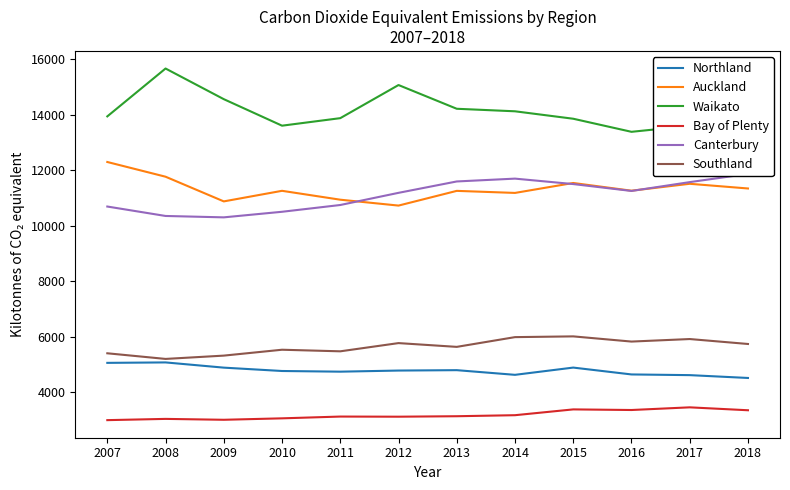

What is the sum of the Bay of Plenty values at 2011 and 2013?

6260